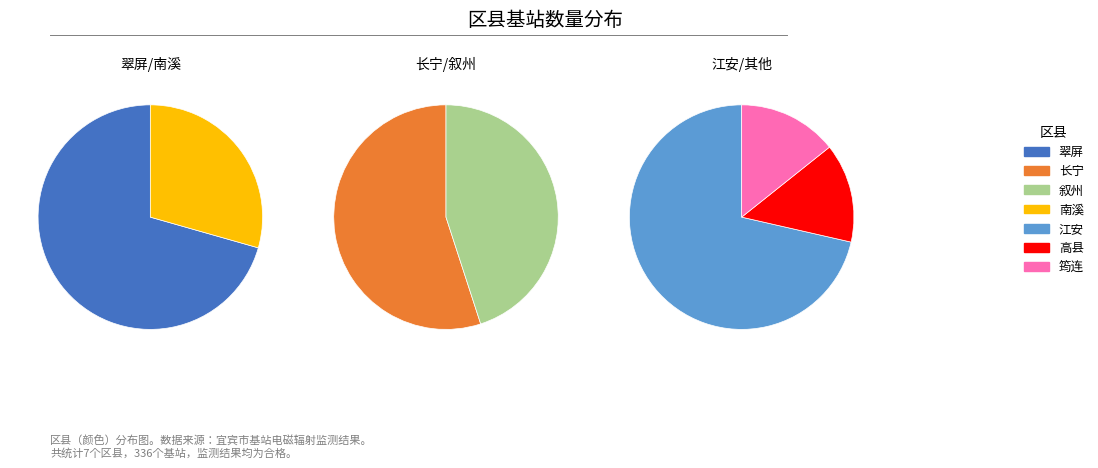

The 翠屏 slice represents 37% of the pie. True or false?

False